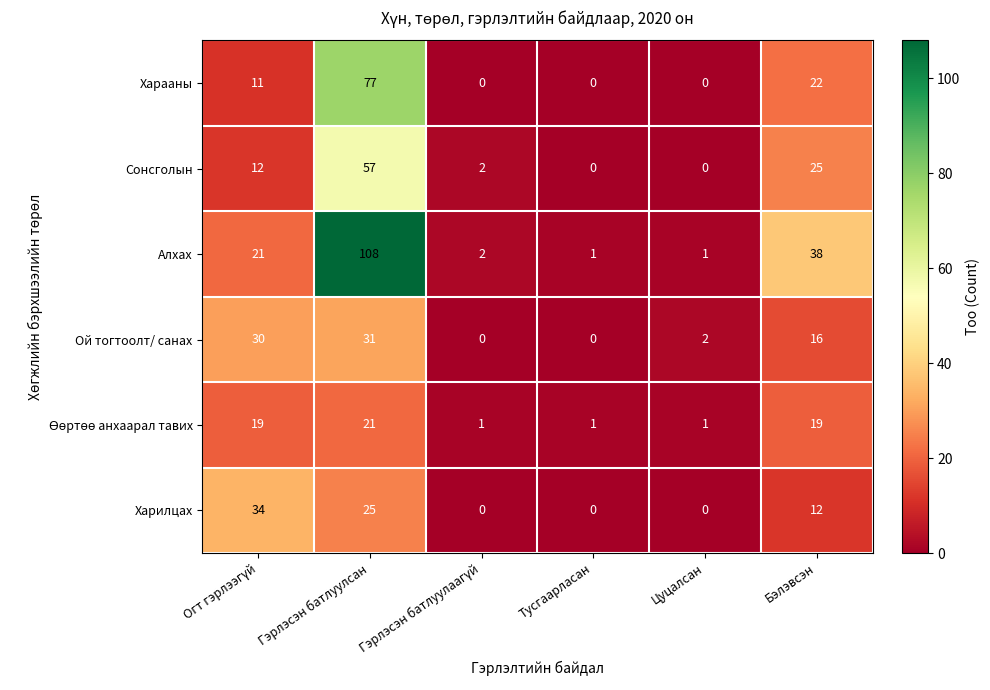

Count the number of data series in this chart.

6